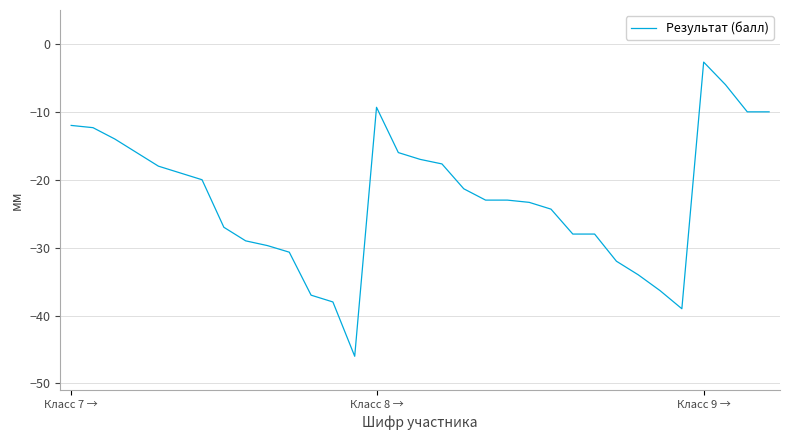

What is the difference between the maximum and minimum values?

43.3